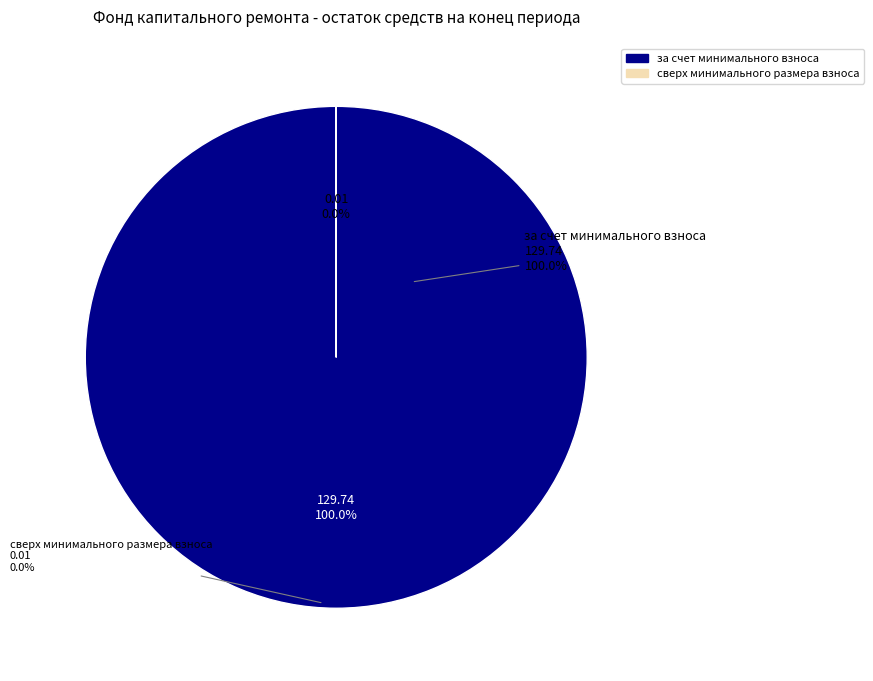

Is it true that сверх минимального размера взноса is 5% of the pie?

False